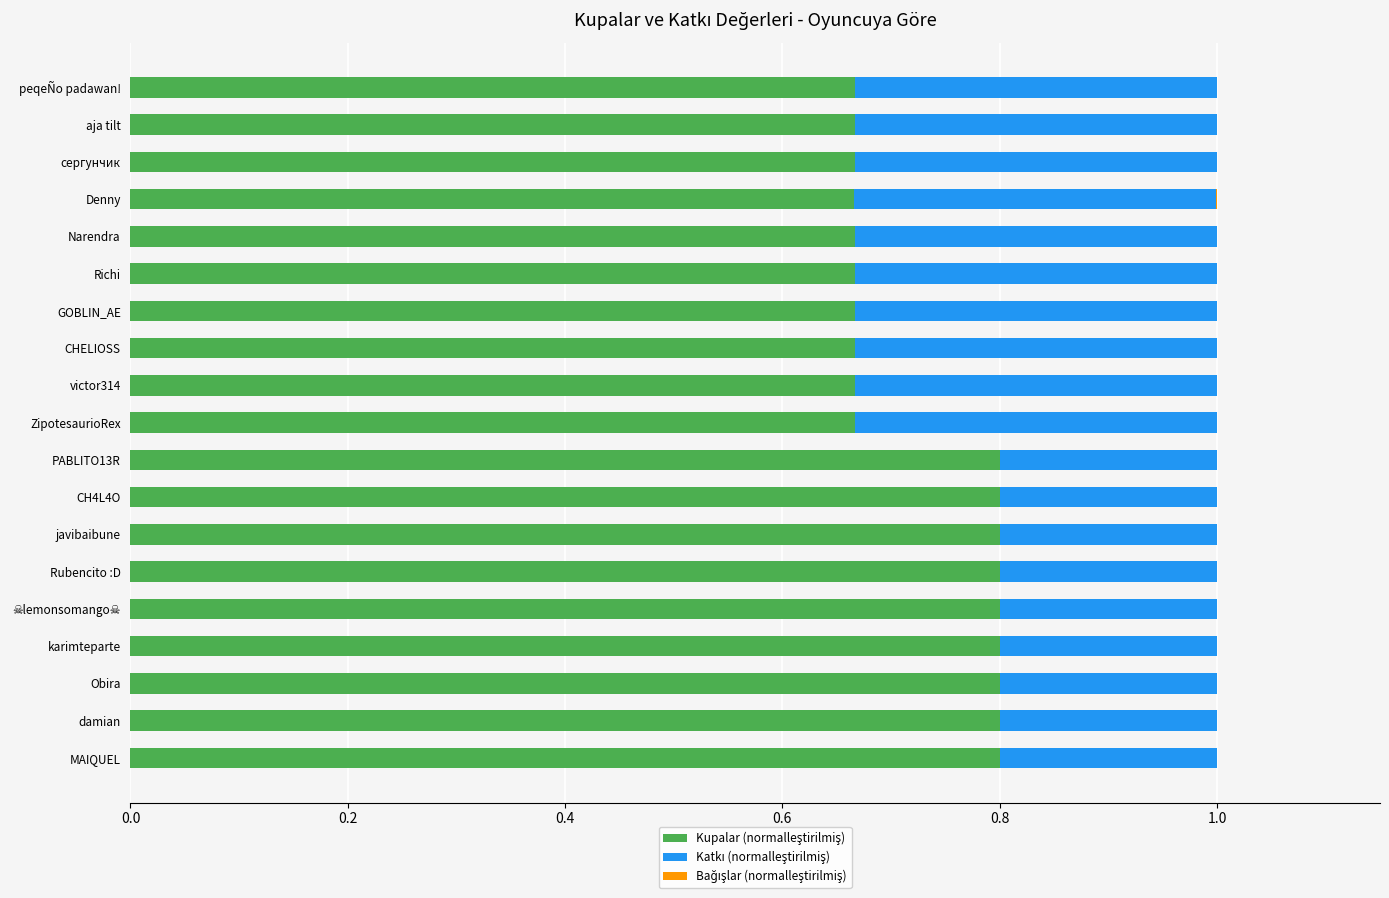

What is the total value across all series at karimteparte?

1.0